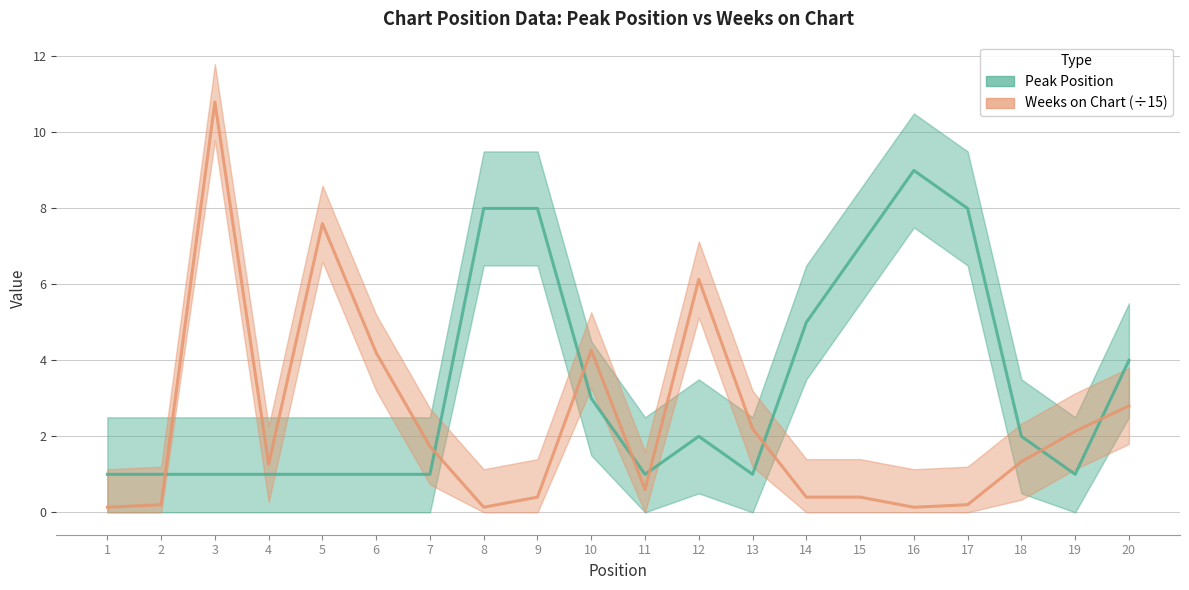

What are all the series names shown in the legend?

Peak Position, Weeks on Chart (÷15)